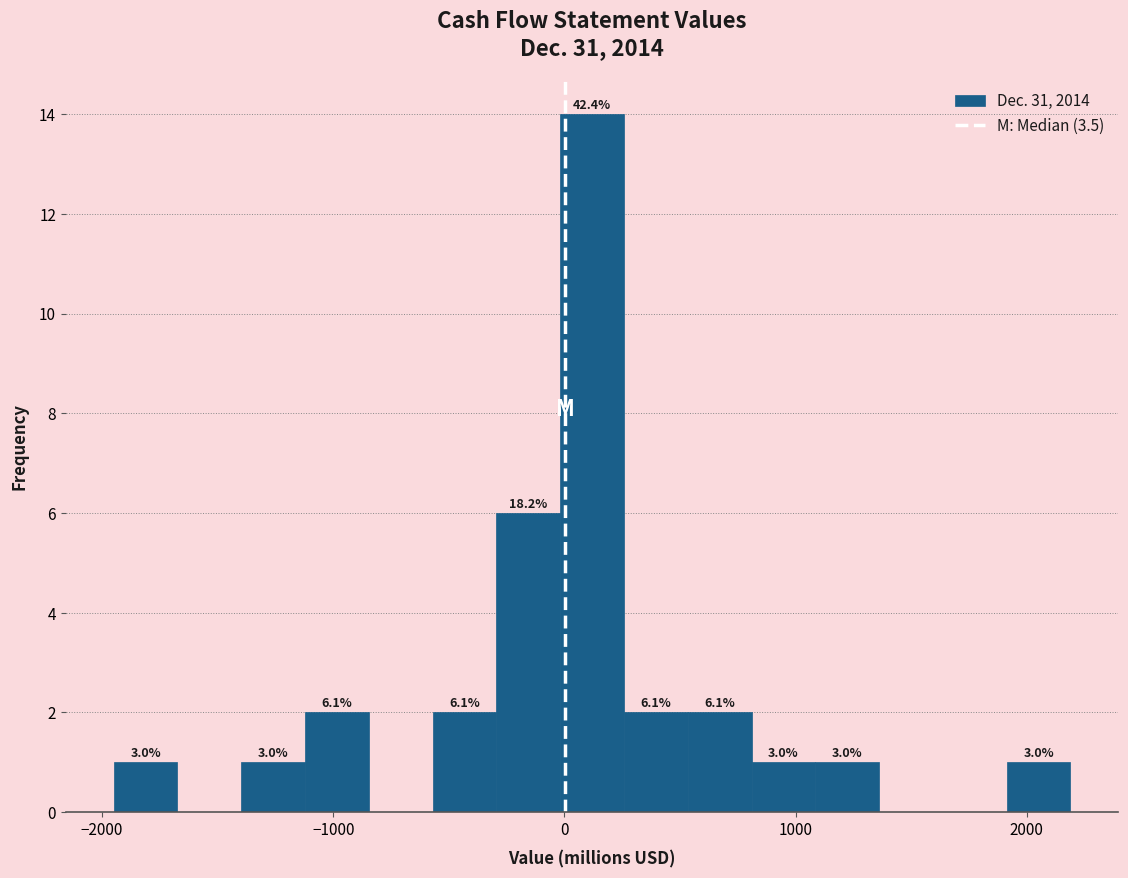

Read against the x-axis, roughly where is the centre of the tallest bar?

100